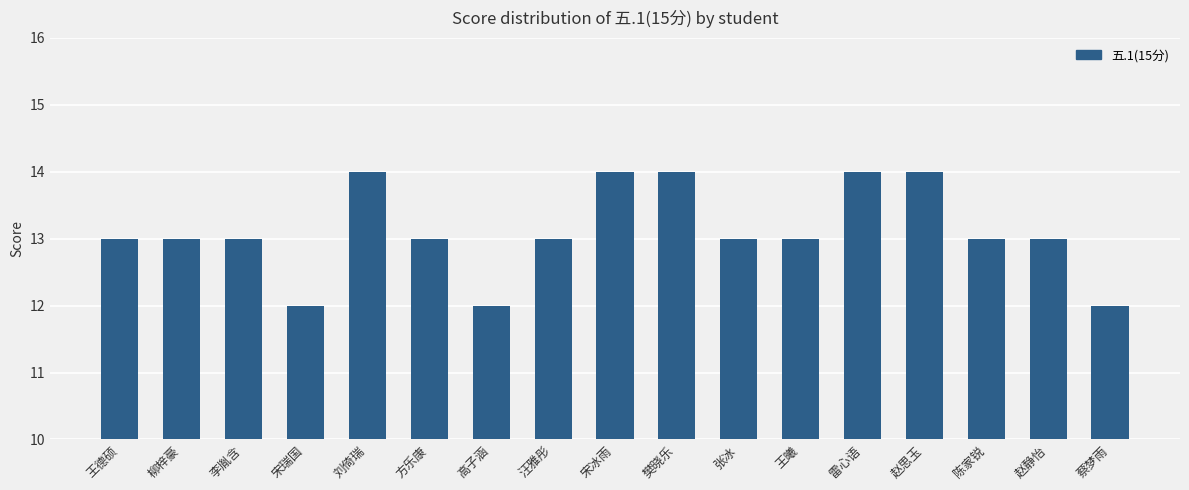

What is the minimum value shown in the chart?

12